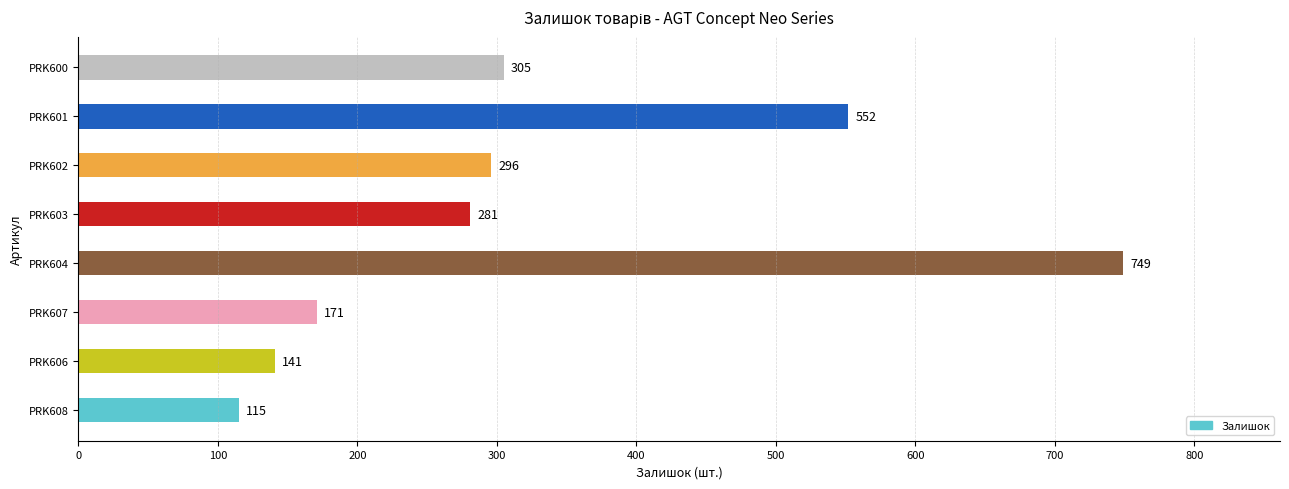

What is the greatest value displayed?

749